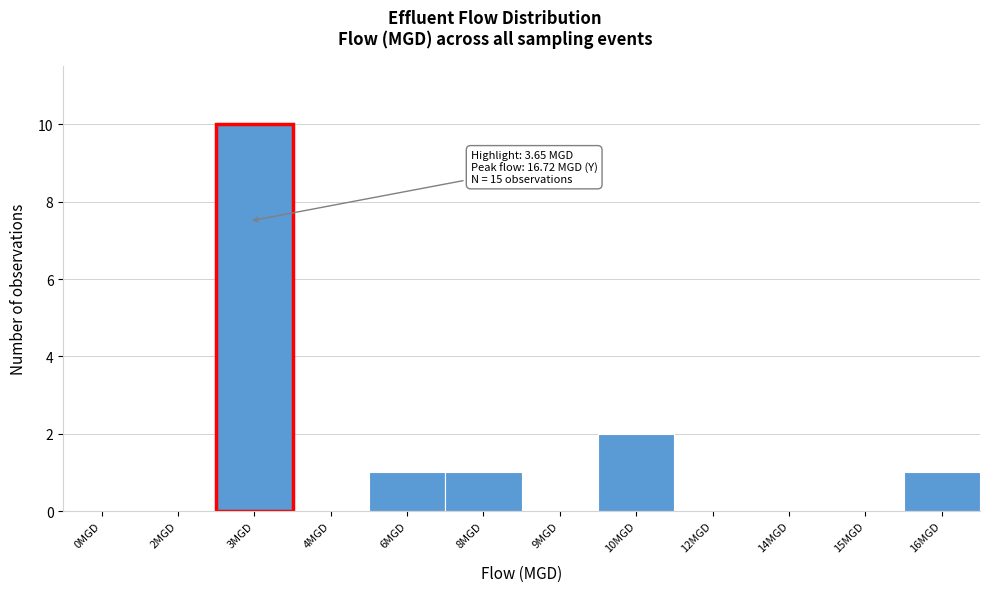

Reading left to right, list all the values displayed in this chart.

0MGD=0	2MGD=0	3MGD=10	4MGD=0	6MGD=1	8MGD=1	9MGD=0	10MGD=2	12MGD=0	14MGD=0	15MGD=0	16MGD=1